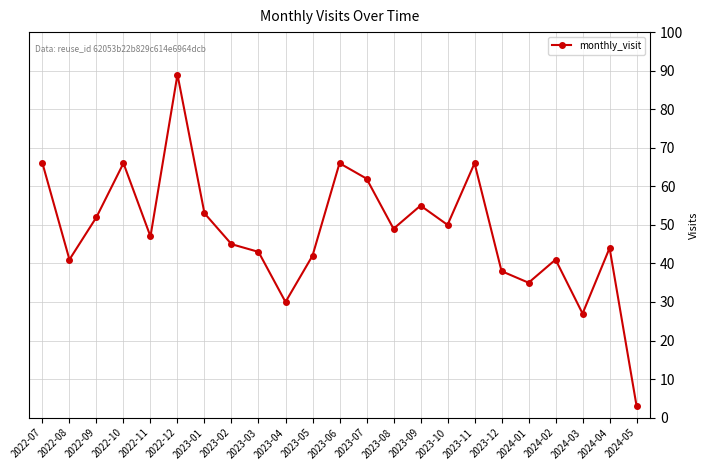

What is the label of the 19th point from the left?

2024-01